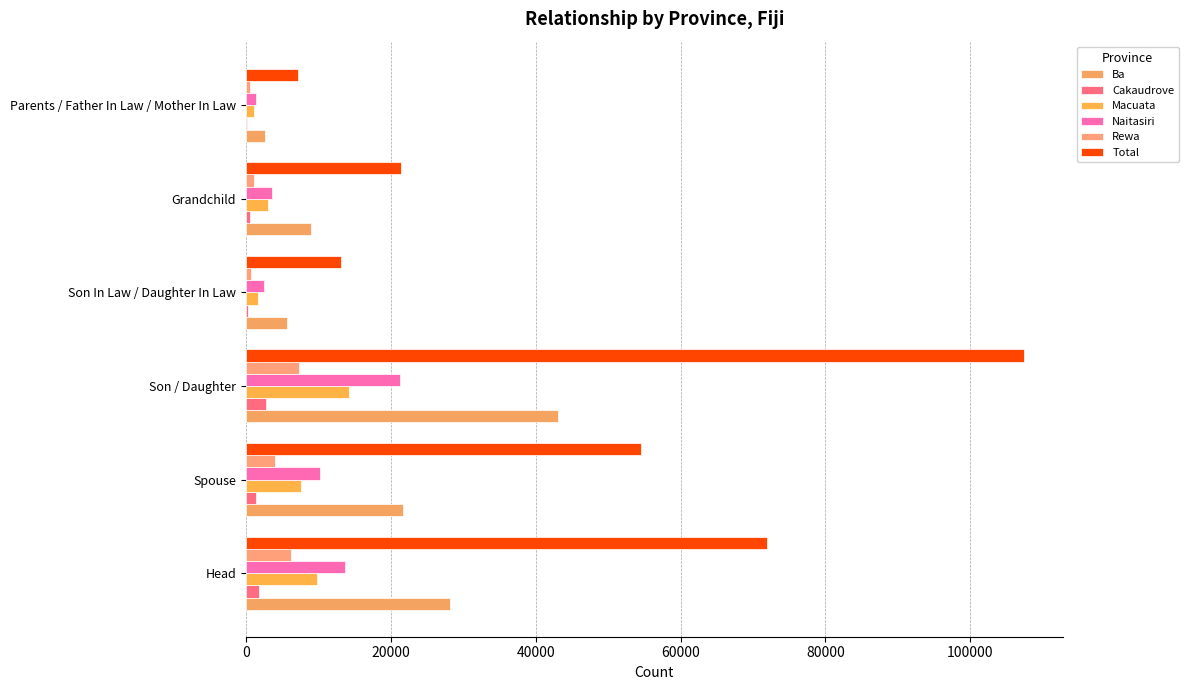

How many series are shown in this chart?

6